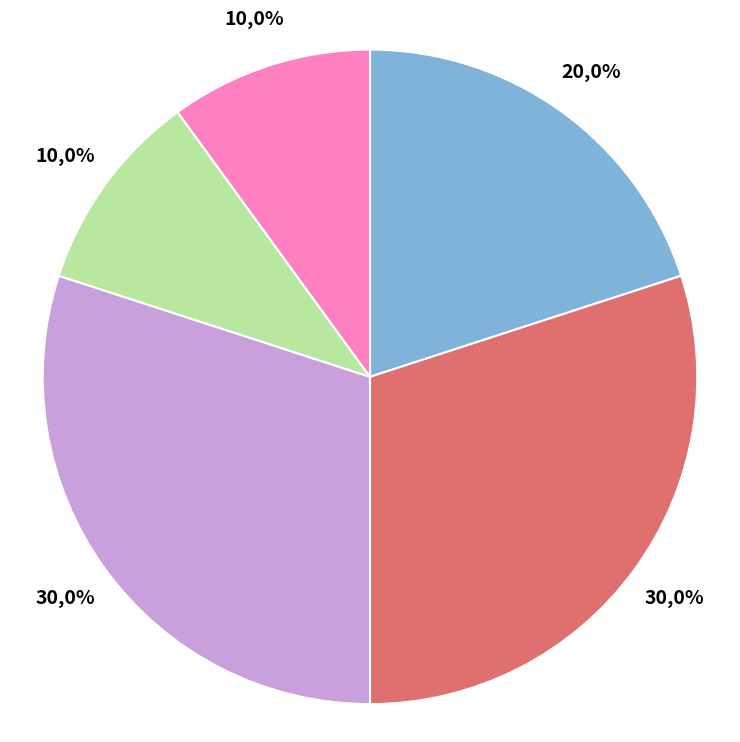

Which has a higher value, 研究内容与任务书的匹配程度 or 研究方案合理性?

研究内容与任务书的匹配程度